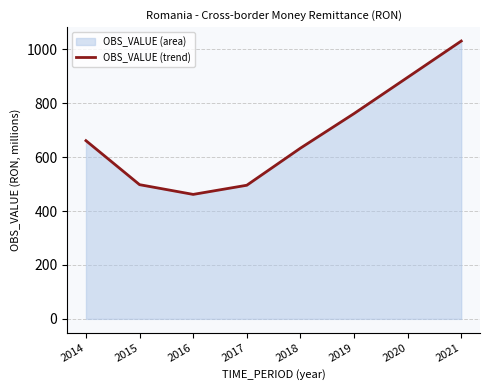

What is the sum of all values?

5437.4